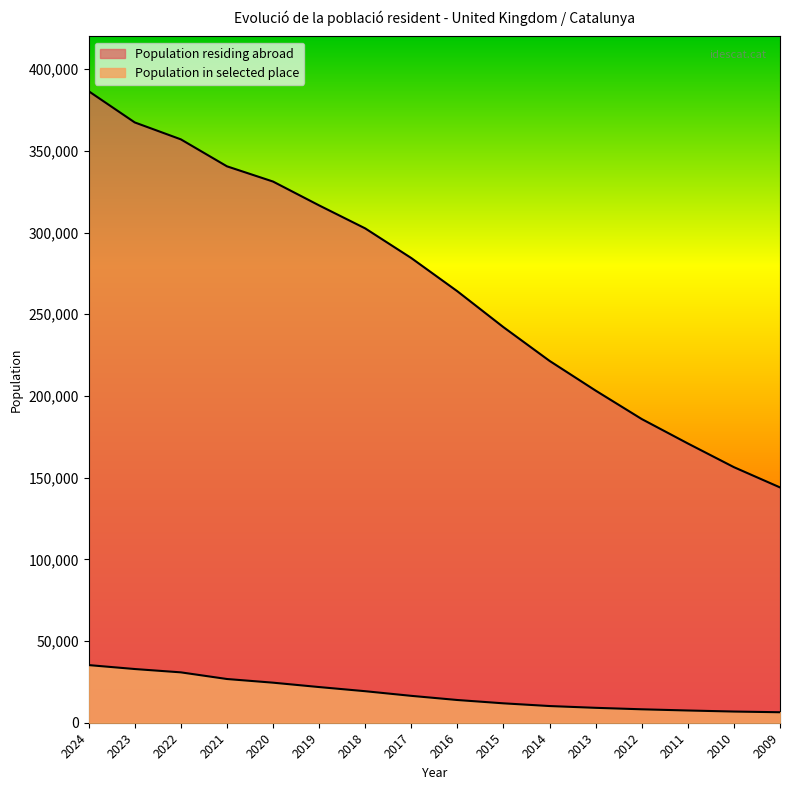

Which series has the largest total across all categories?

Population residing abroad